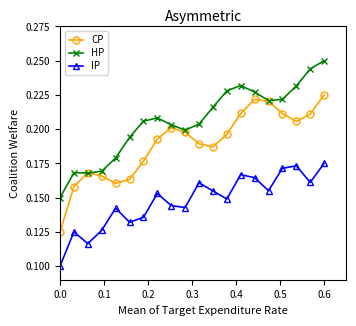

In CP, how many points are lower than both neighbors (excluding endpoints)?

3